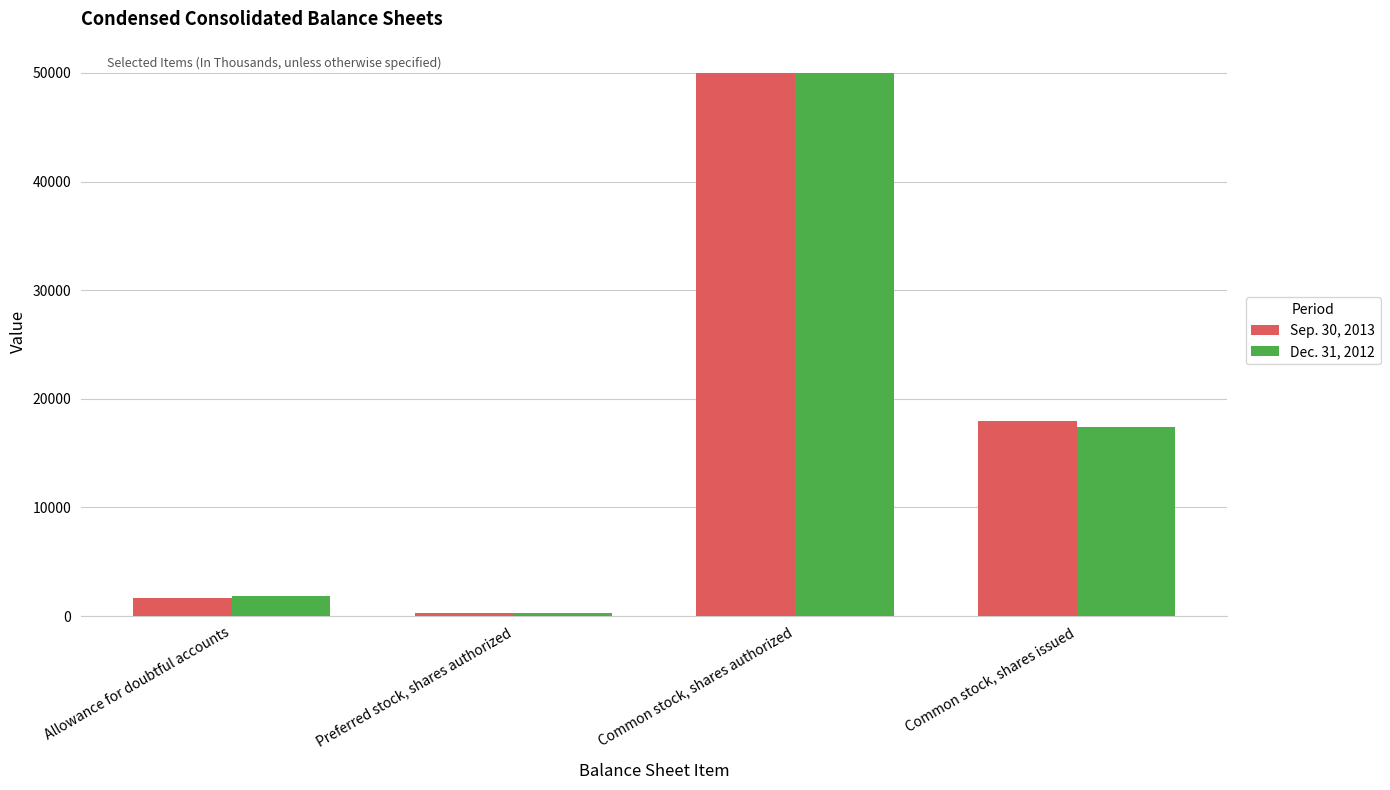

What value does the Dec. 31, 2012 series have at Common stock, shares authorized, to the nearest 50?

50000